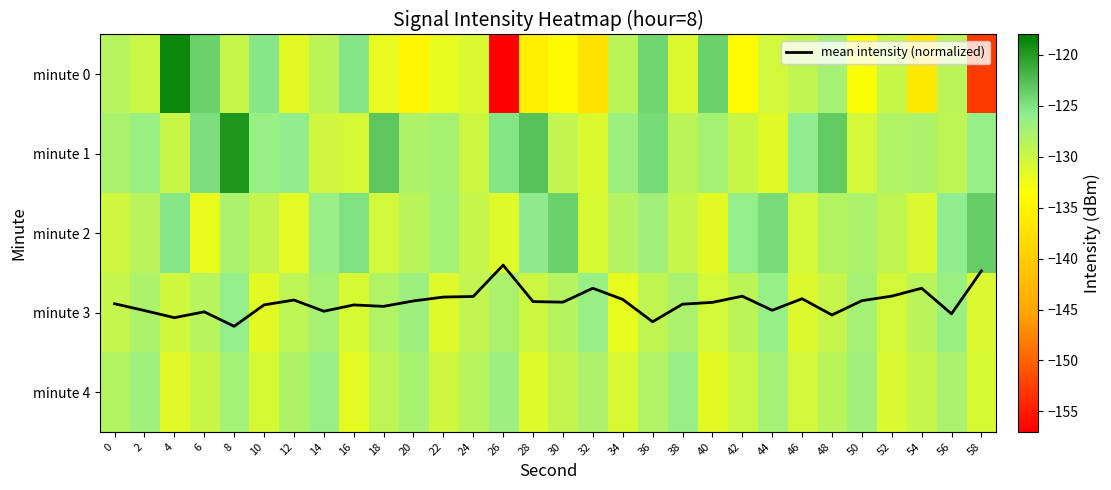

What is the total value across all series at 10?

-640.6